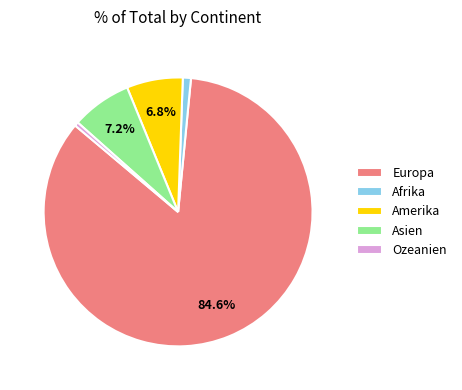

Combined, do Europa and Afrika account for over 50%?

Yes